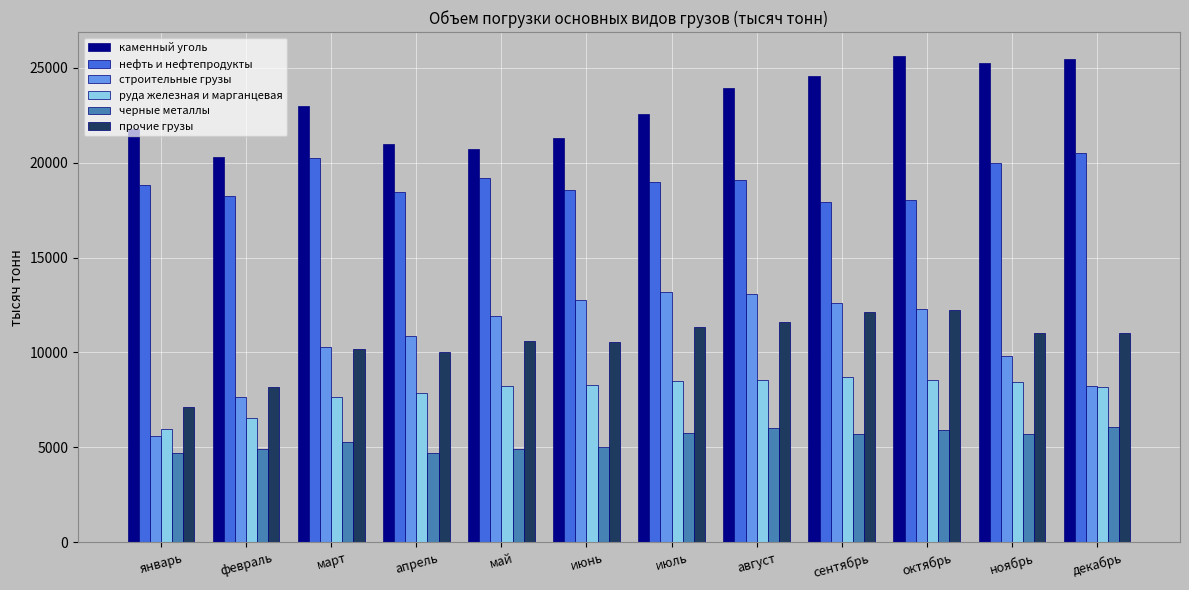

What position from the left is апрель?

4